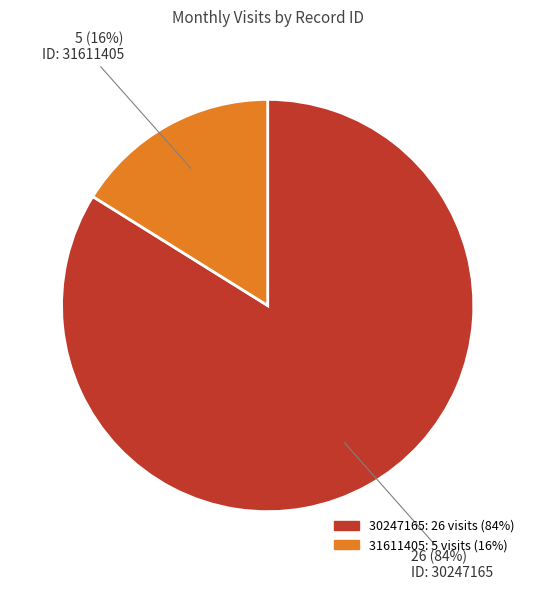

What percentage is the 30247165 slice, to the nearest percent?

84%